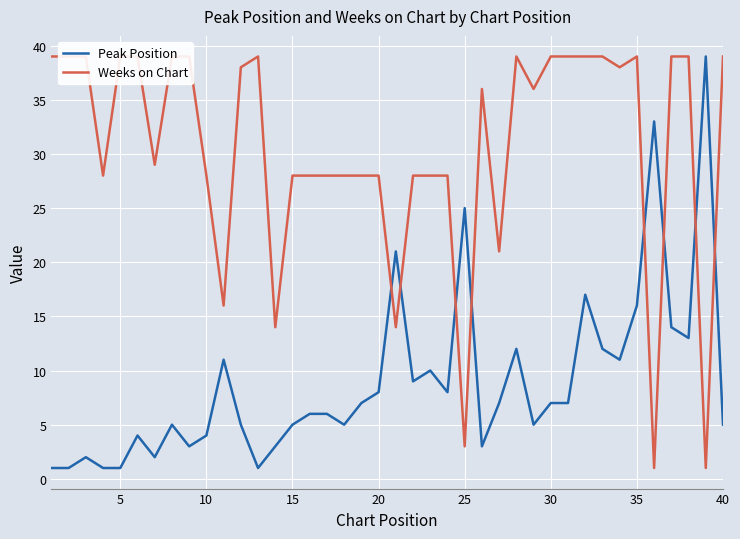

What is the highest value of the Peak Position series?

39